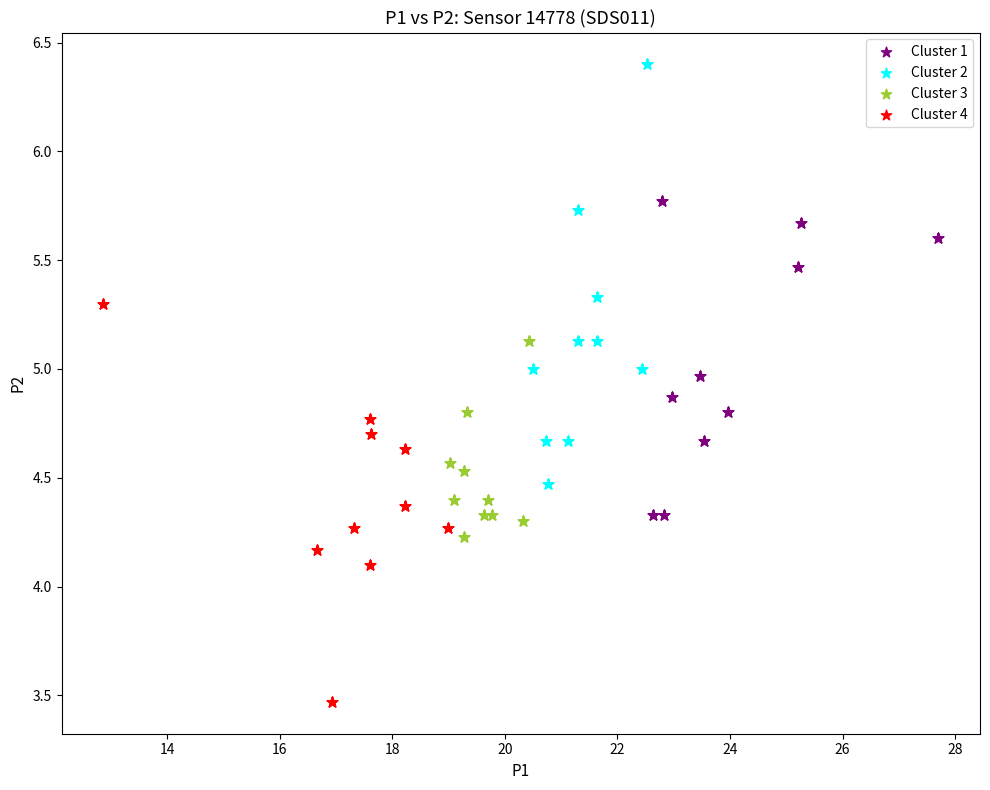

Which series contains the highest Y value?

Cluster 2